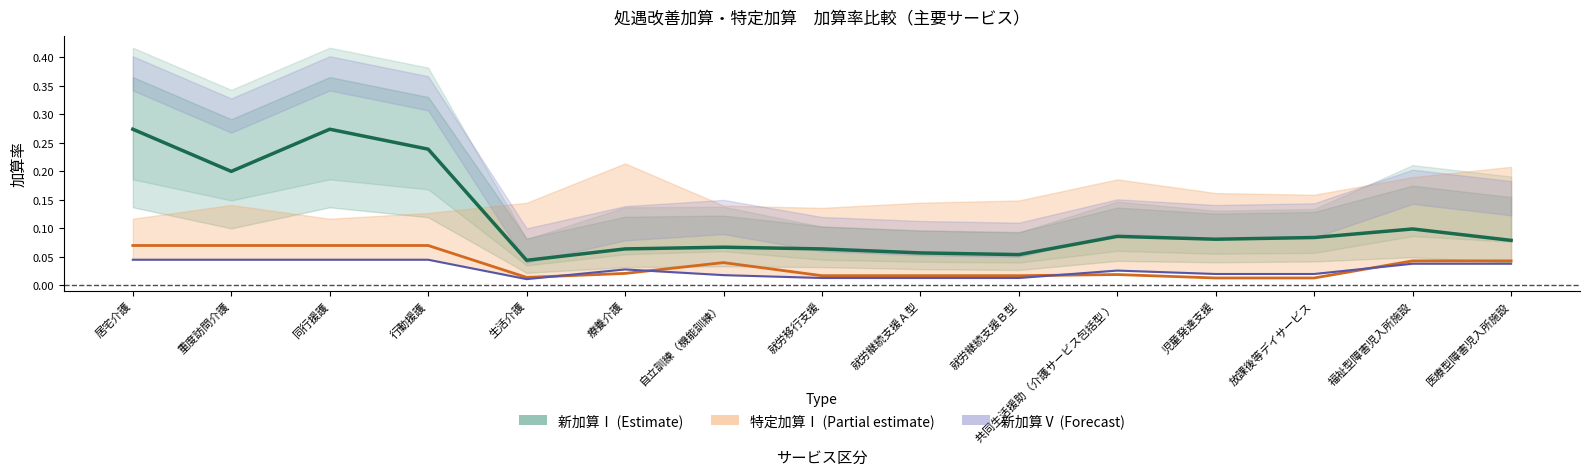

Between 生活介護 and 療養介護, which is larger?

療養介護